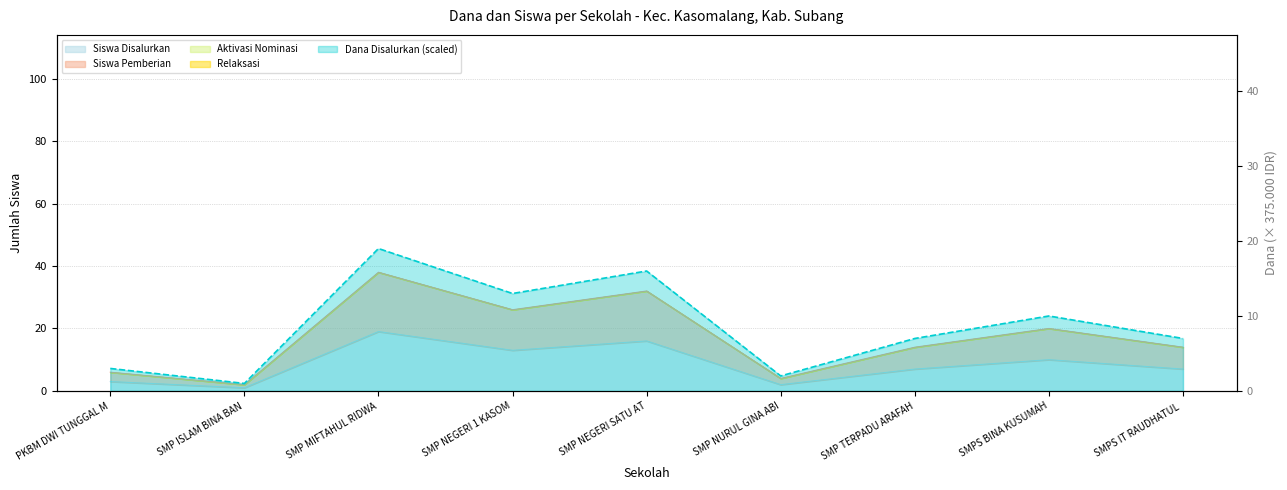

Approximately how many times larger is the value at SMP TERPADU ARAFAH compared to SMPS BINA KUSUMAH?

0.7